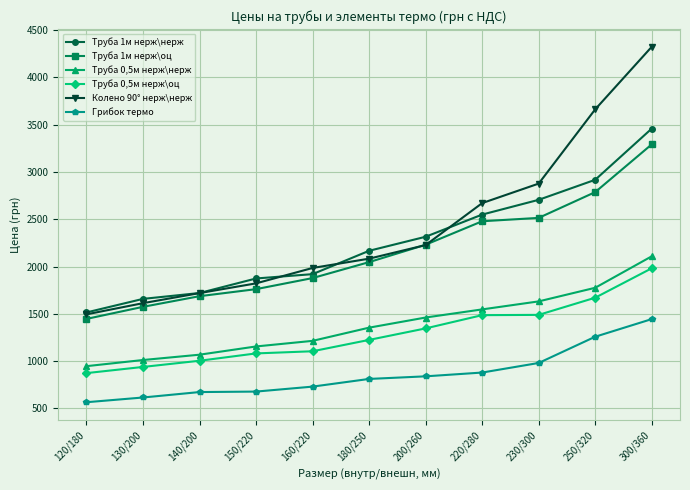

Does the chart have visible grid lines?

Yes